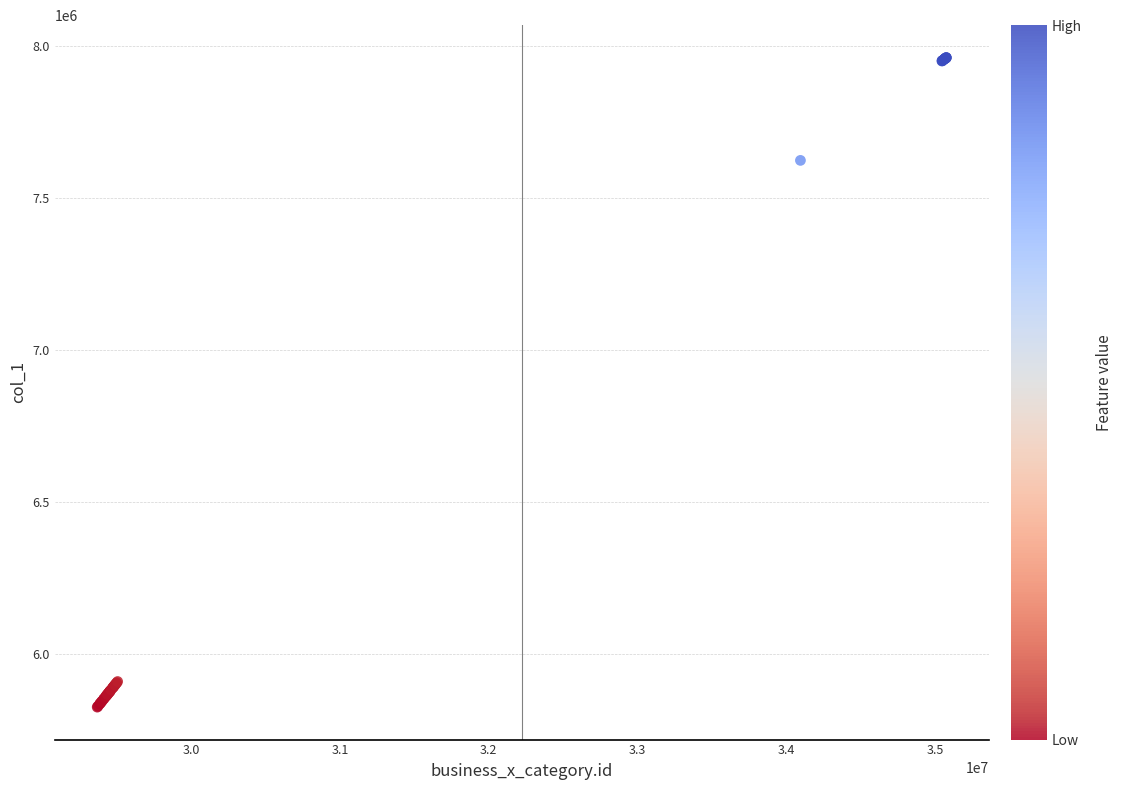

What Y value in the scatter plot is closest to 6894115?

7623804